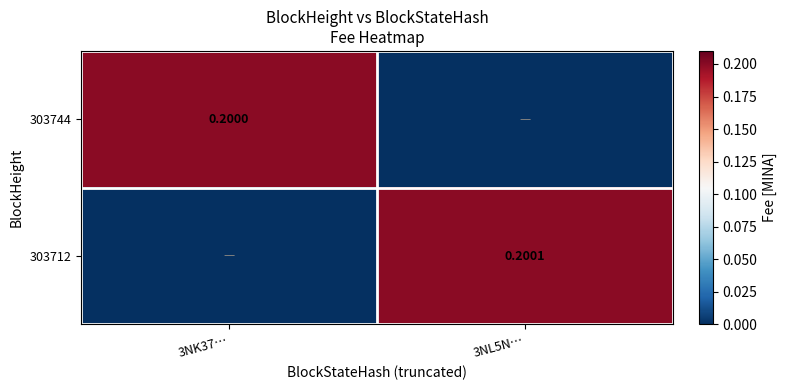

Is the value of 303712 at 3NL5N… greater than the value of 303744 at 3NL5N…?

Yes